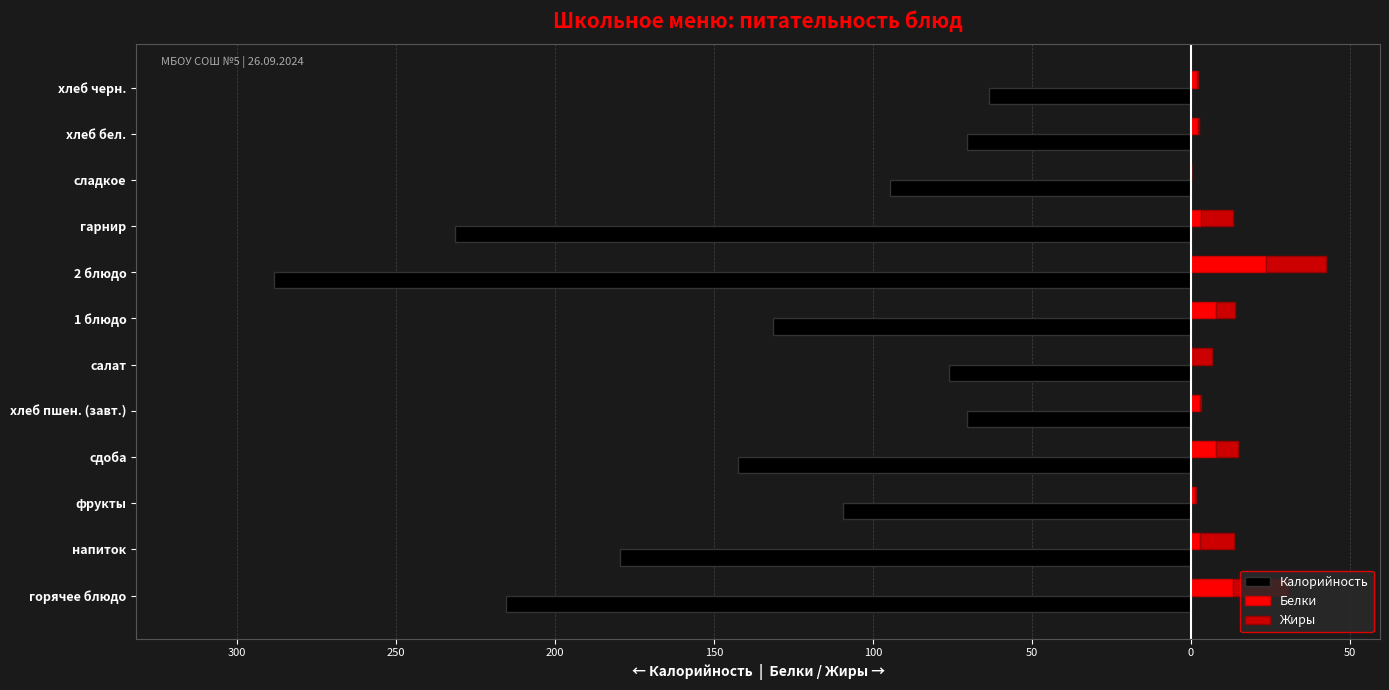

What is the average value of the Белки series?

5.7